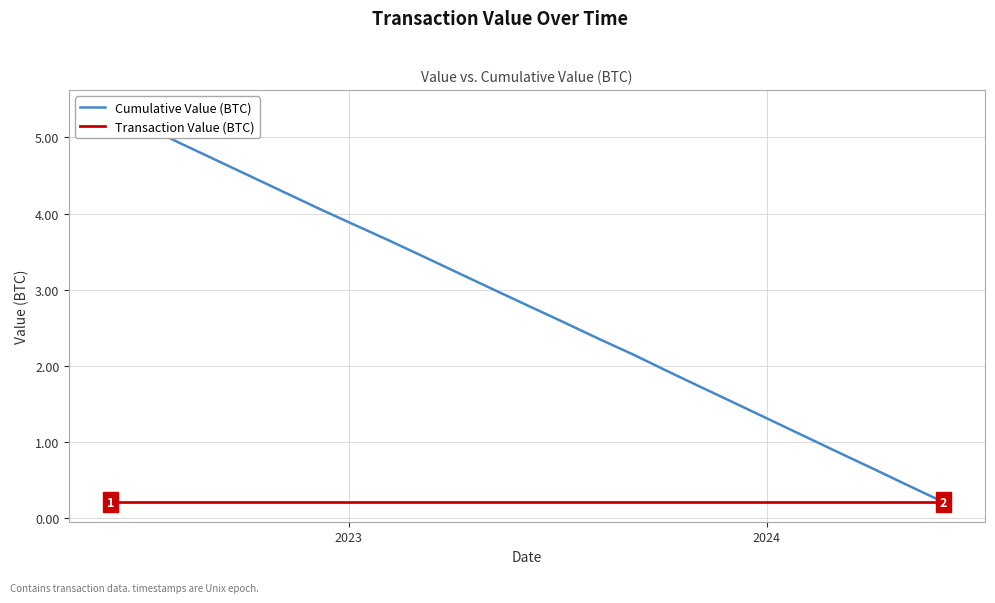

True or false: Cumulative Value (BTC) has more than 1 points higher than both neighbors.

False